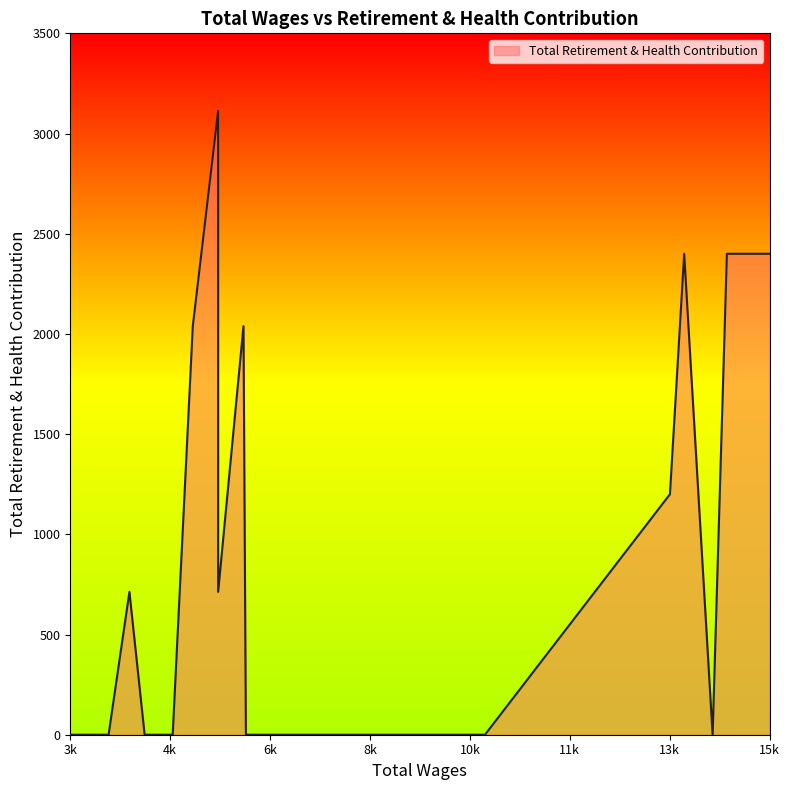

Count the number of categories in the chart.

30